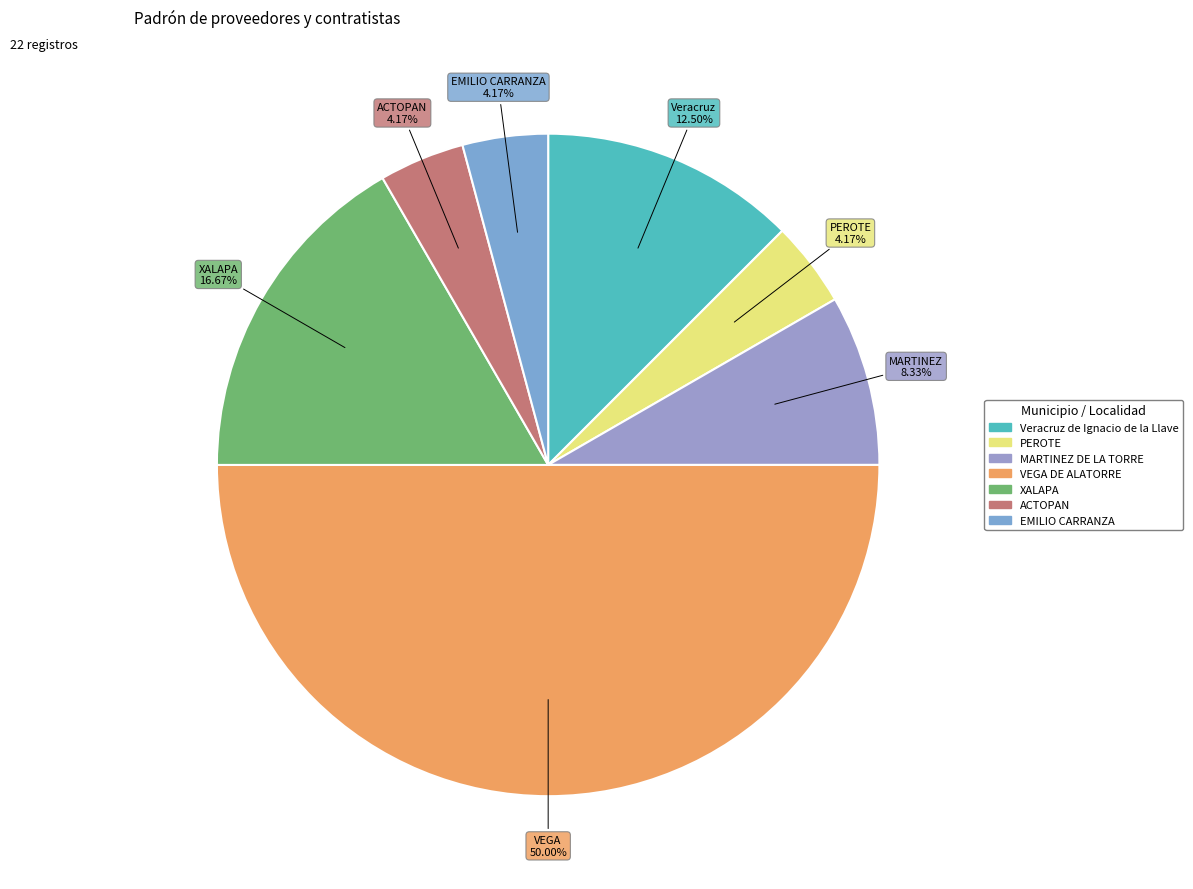

Rank the categories by value from lowest to highest.

PEROTE, ACTOPAN, EMILIO CARRANZA, MARTINEZ DE LA TORRE, Veracruz de Ignacio de la Llave, XALAPA, VEGA DE ALATORRE